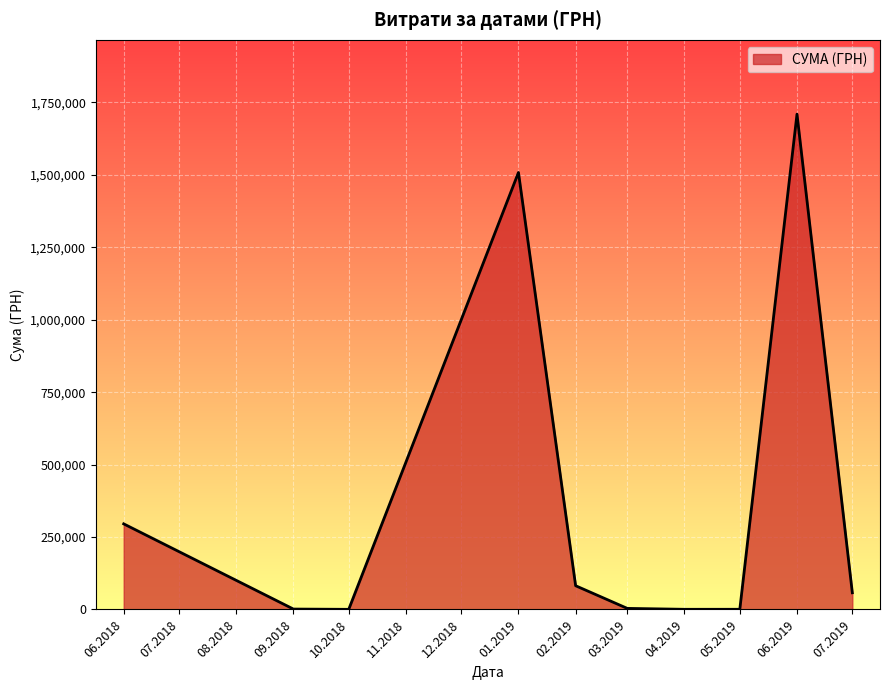

Is it true that the value at 06.2019 is 827023.1?

False